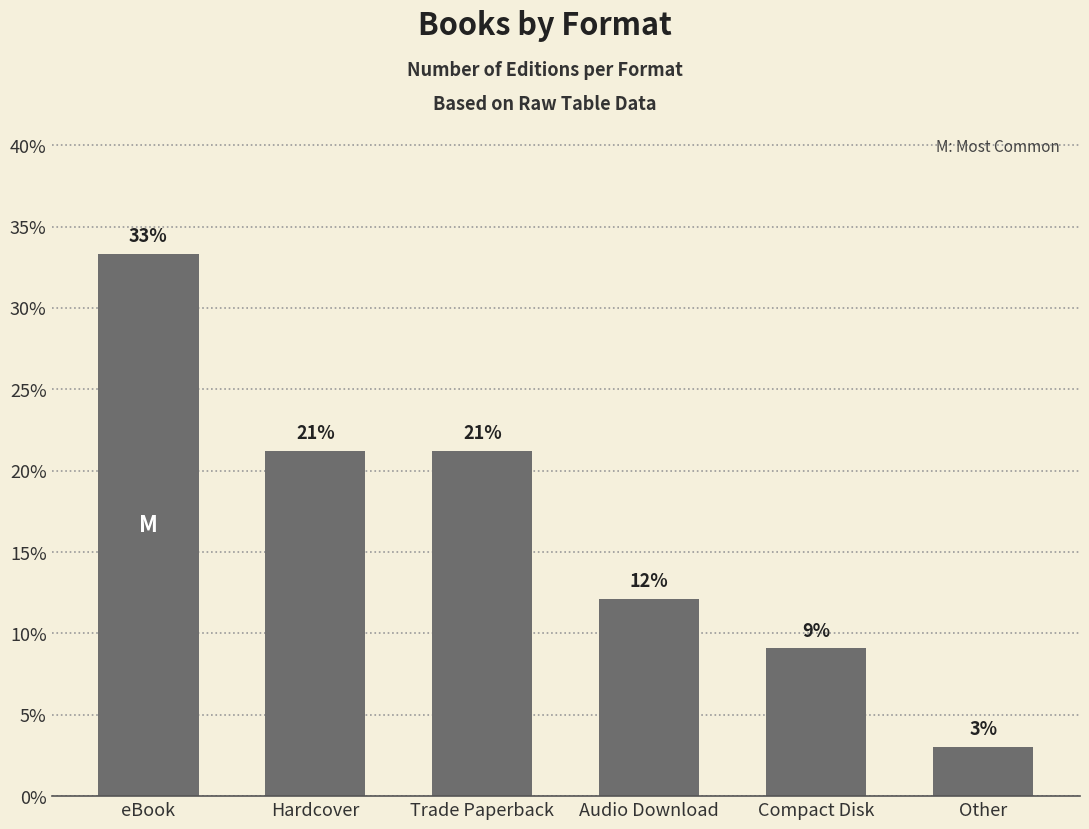

Which category has the lowest value across all series?

Other